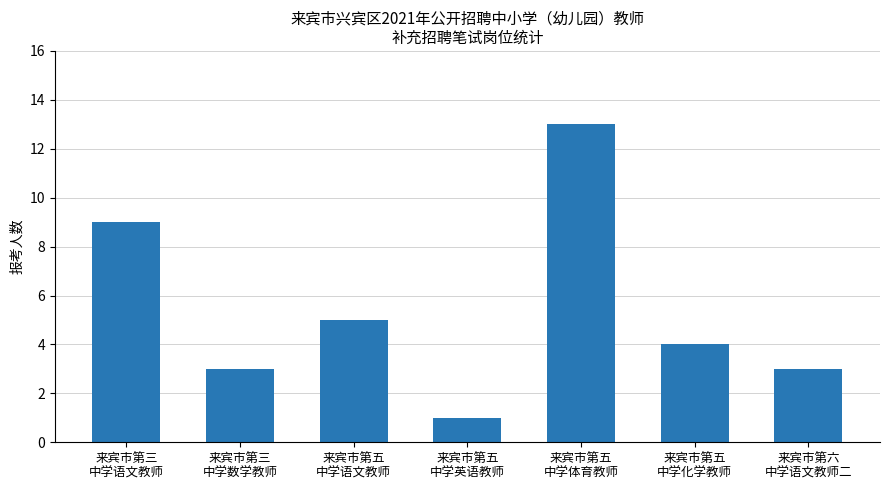

What is the sum of all values?

38